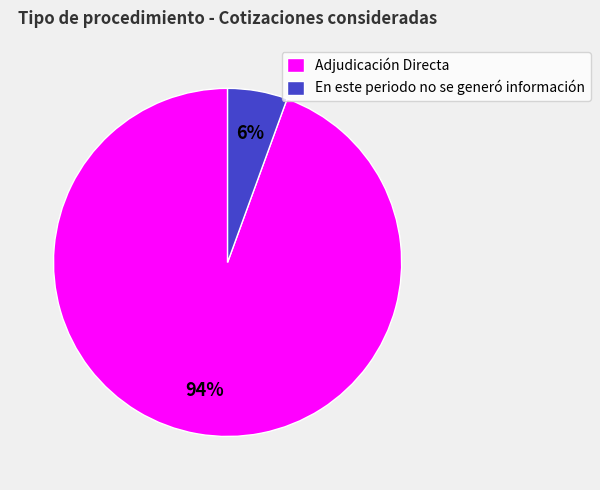

Between En este periodo no se generó información and Adjudicación Directa, which is larger?

Adjudicación Directa